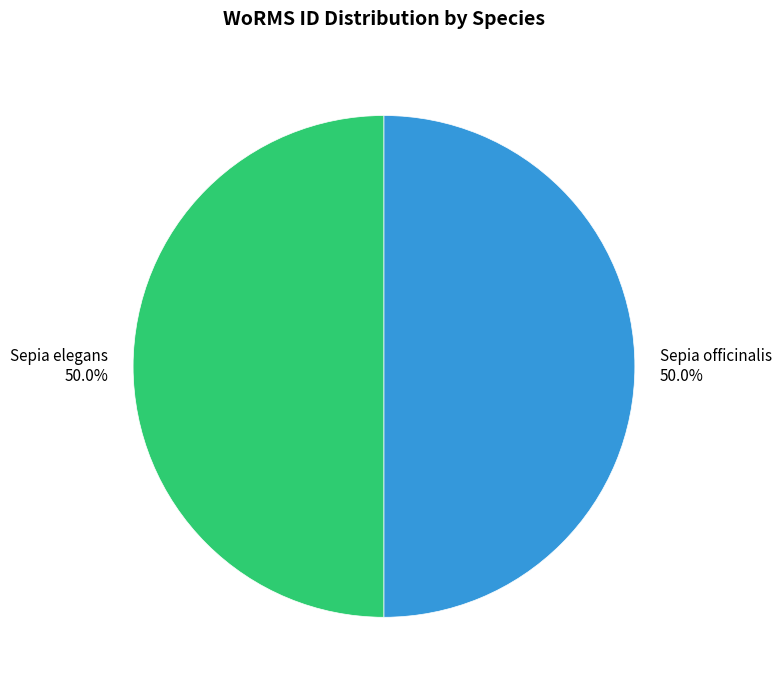

To the nearest percent, what is the average slice percentage?

50%